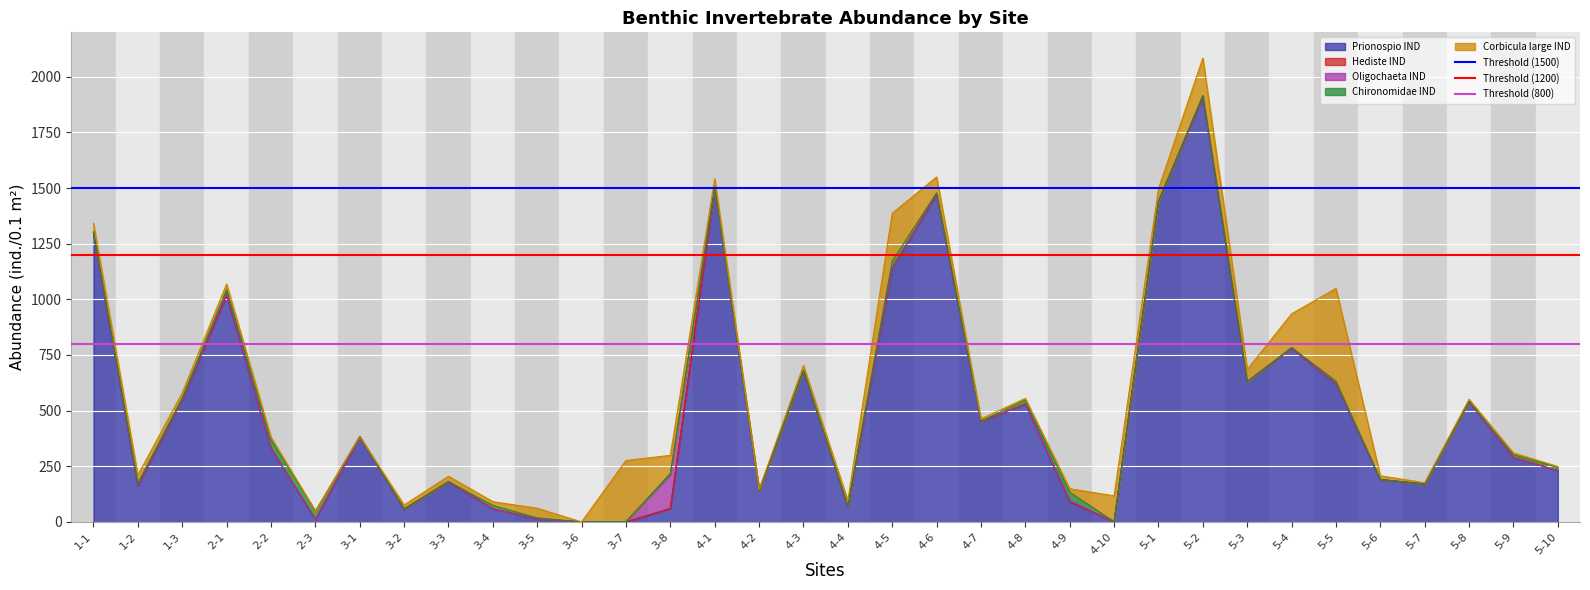

At which label does Prionospio IND reach its peak?

5-2